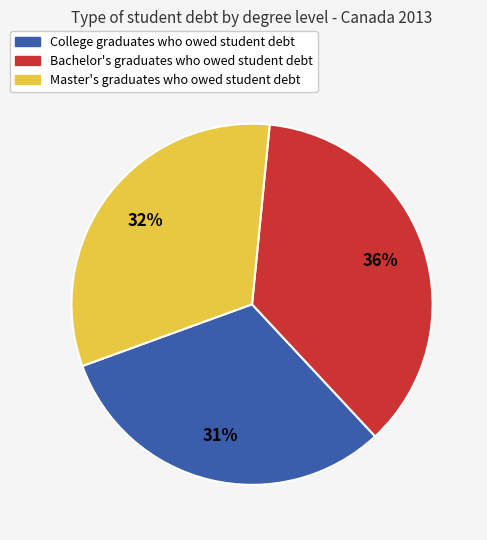

Is there a majority slice in this chart?

No